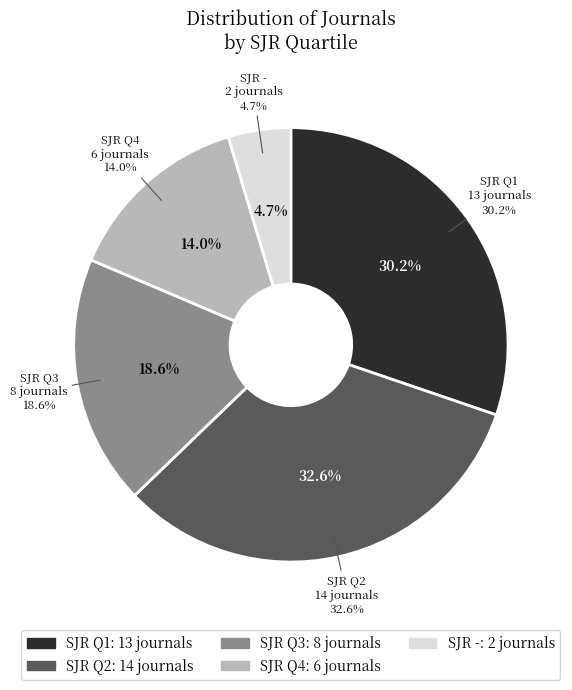

Rank the categories by value from lowest to highest.

-, Q4, Q3, Q1, Q2